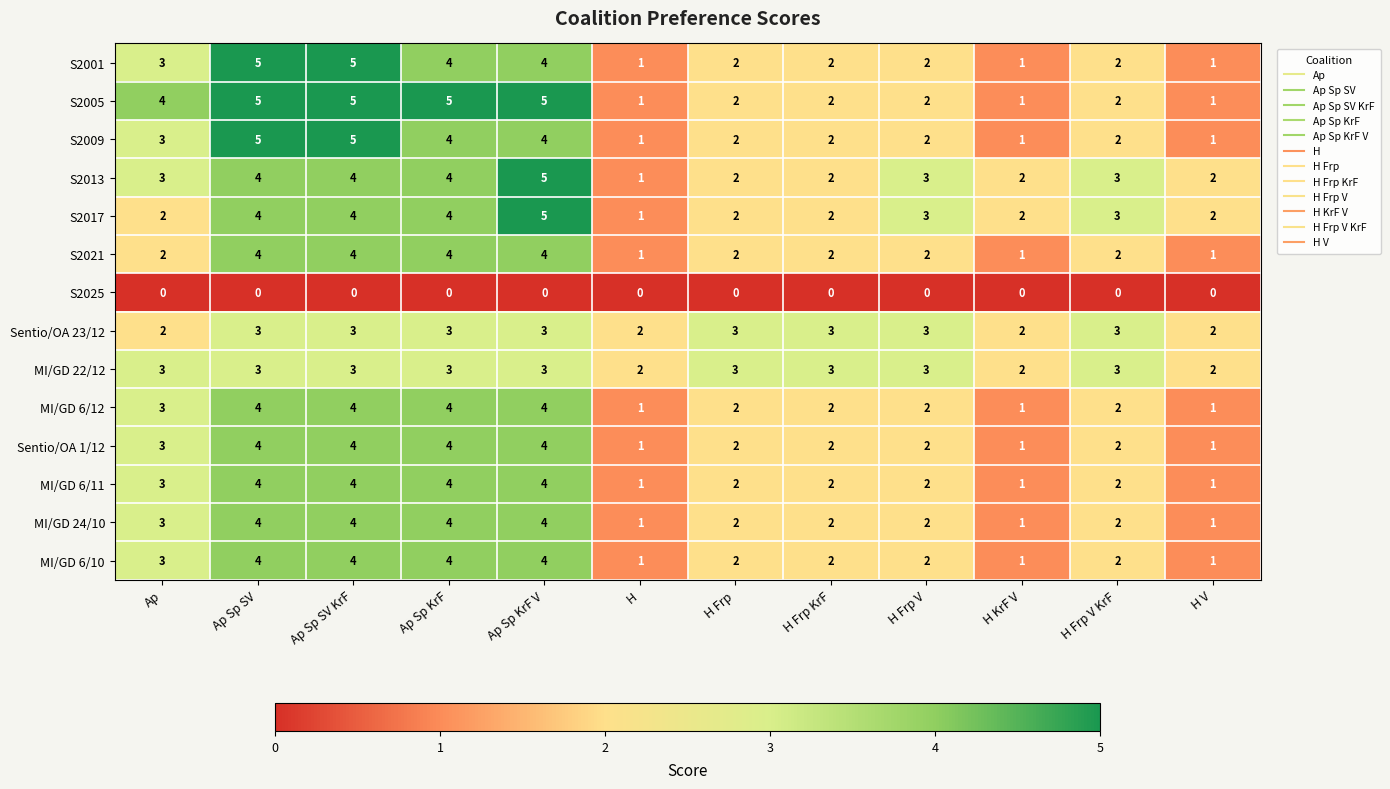

What is the average value of the S2009 series?

3